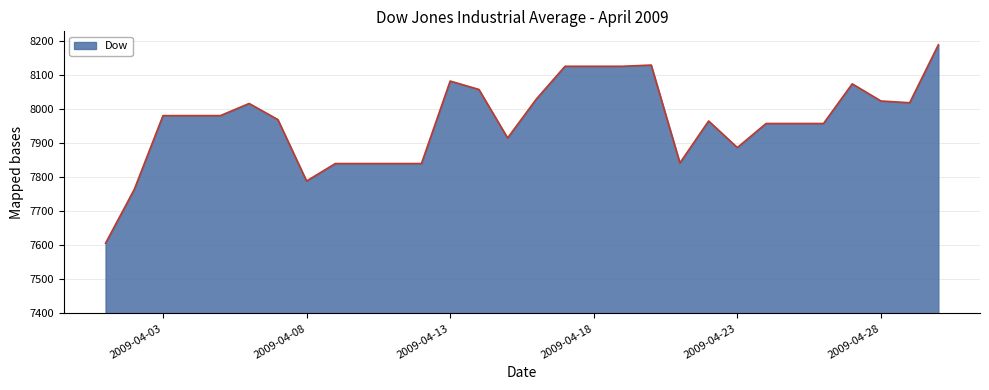

What is the difference between the maximum and minimum values?

582.4